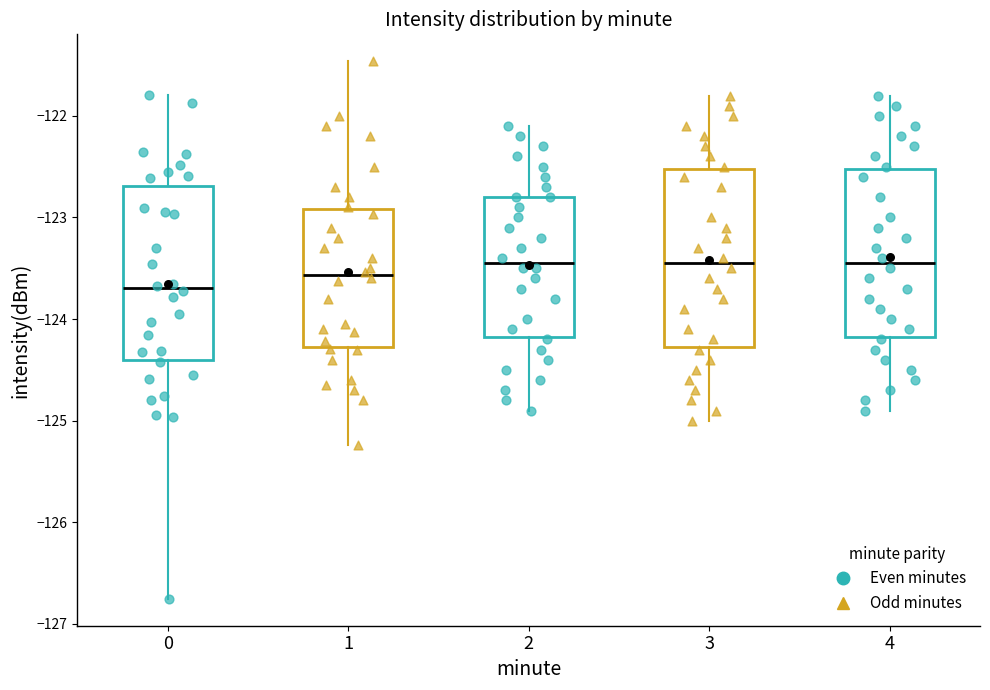

Where is the lower edge of the box at x = 0 on the y-axis? The values are not printed on the chart, so give them approximately, as read against the axis.

-124.4